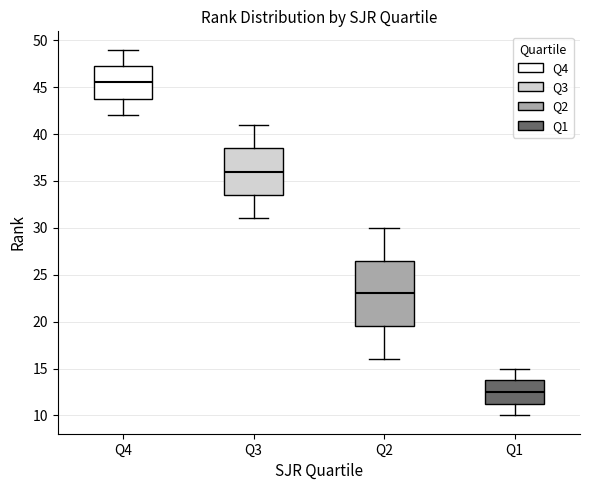

Which box's median line is the highest?

Q4